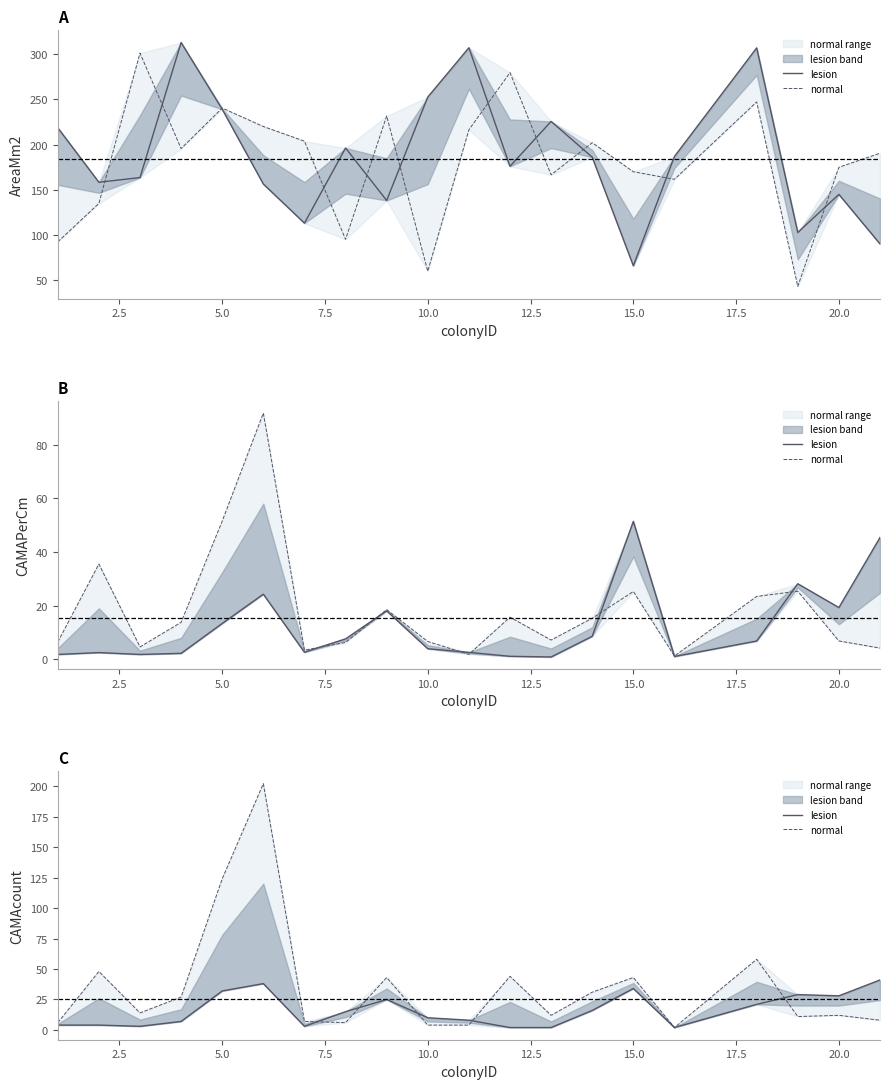

What are all the series names shown in the legend?

lesion, normal